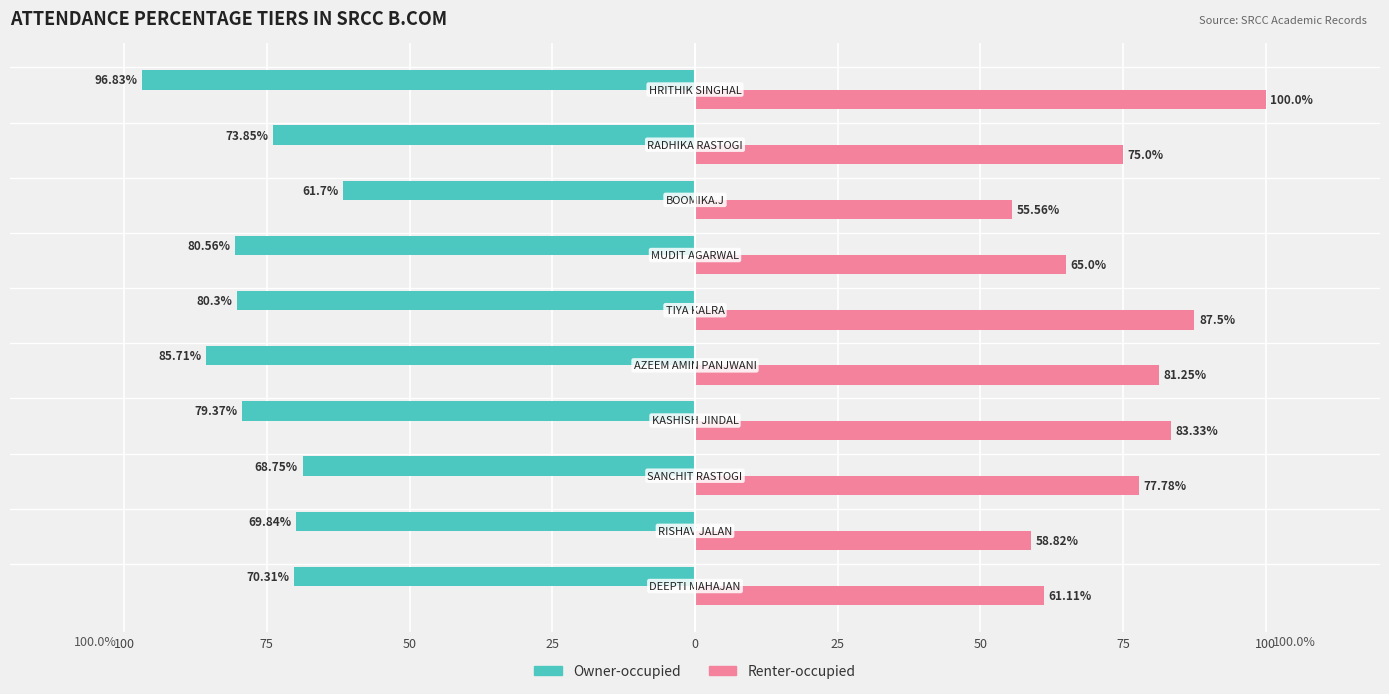

What are all the series names shown in the legend?

Owner-occupied, Renter-occupied